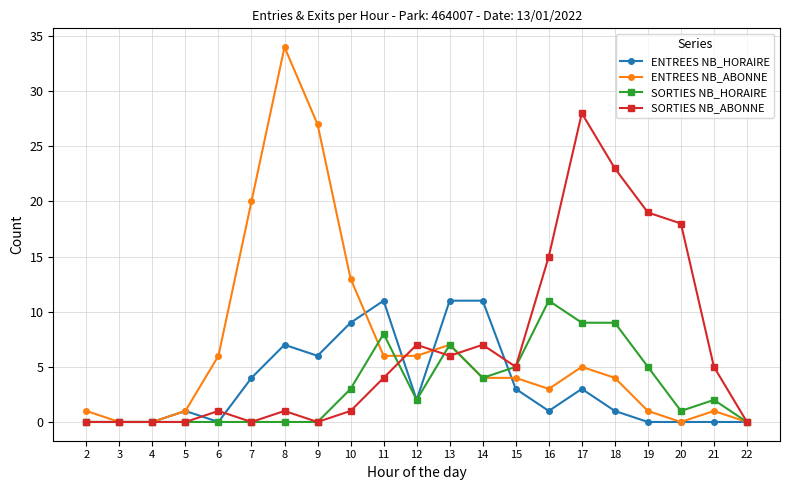

Is it true that ENTREES NB_HORAIRE equals 11 at 8?

False